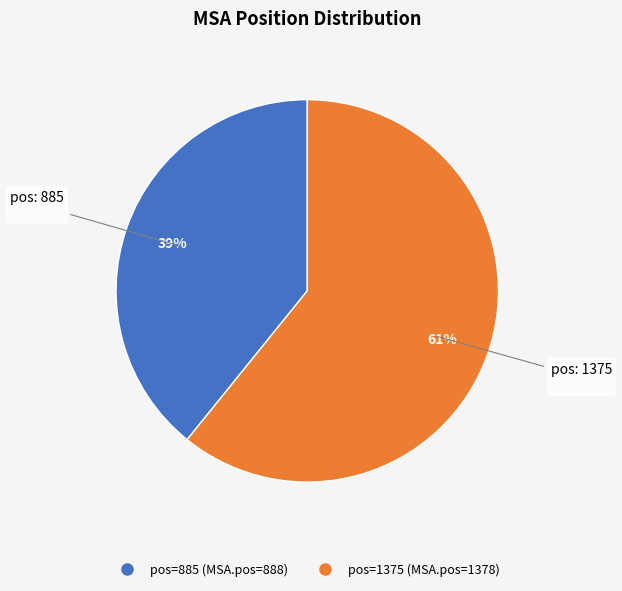

Does any single category account for the majority?

Yes